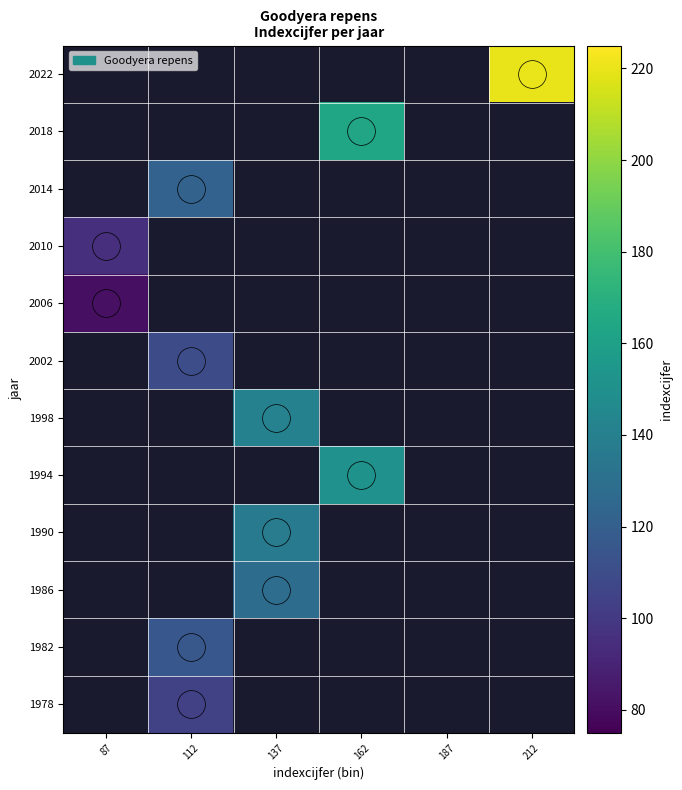

How many categories are shown in the chart?

6